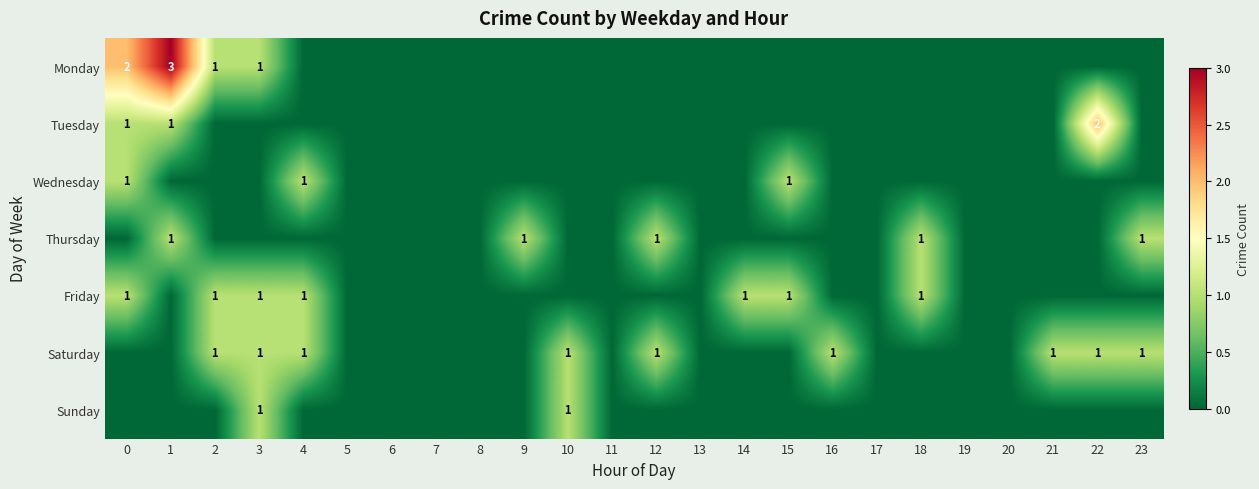

Is it true that Saturday equals 1 at 12?

True